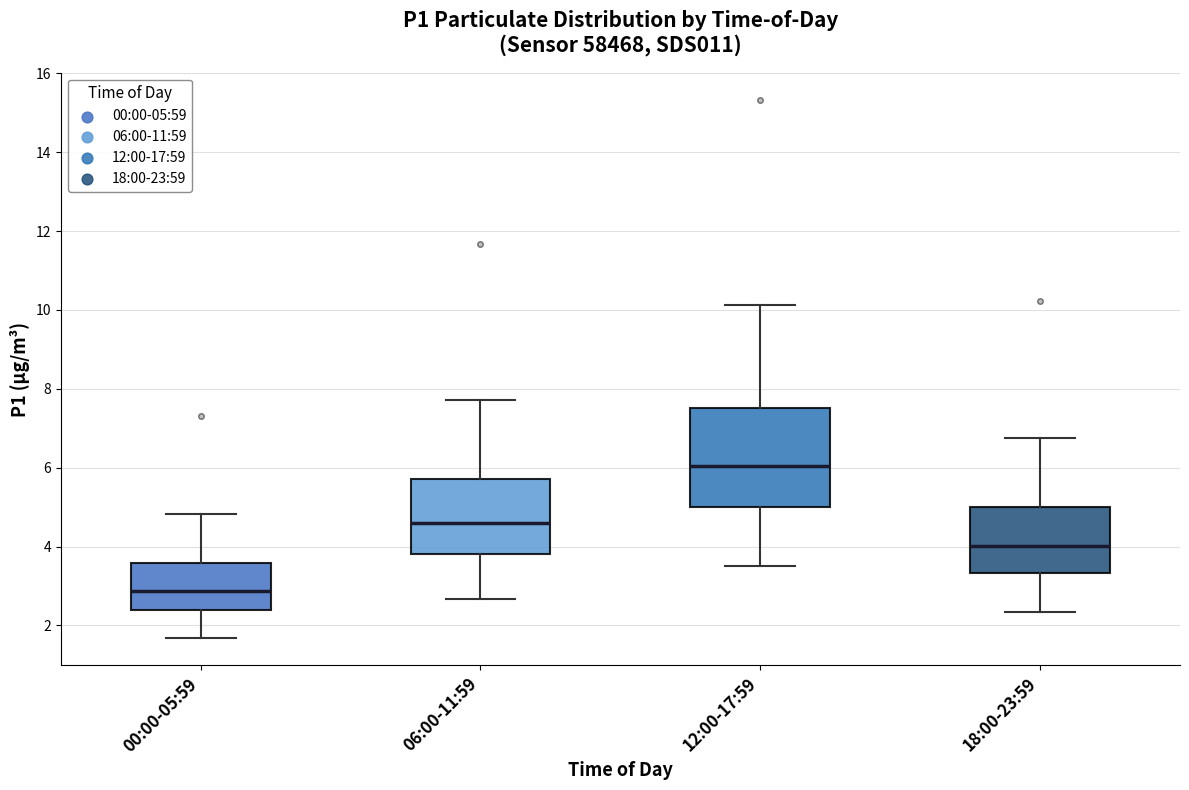

Where is the lower edge of the box for 18:00-23:59 on the y-axis? The values are not printed on the chart, so give them approximately, as read against the axis.

3.4